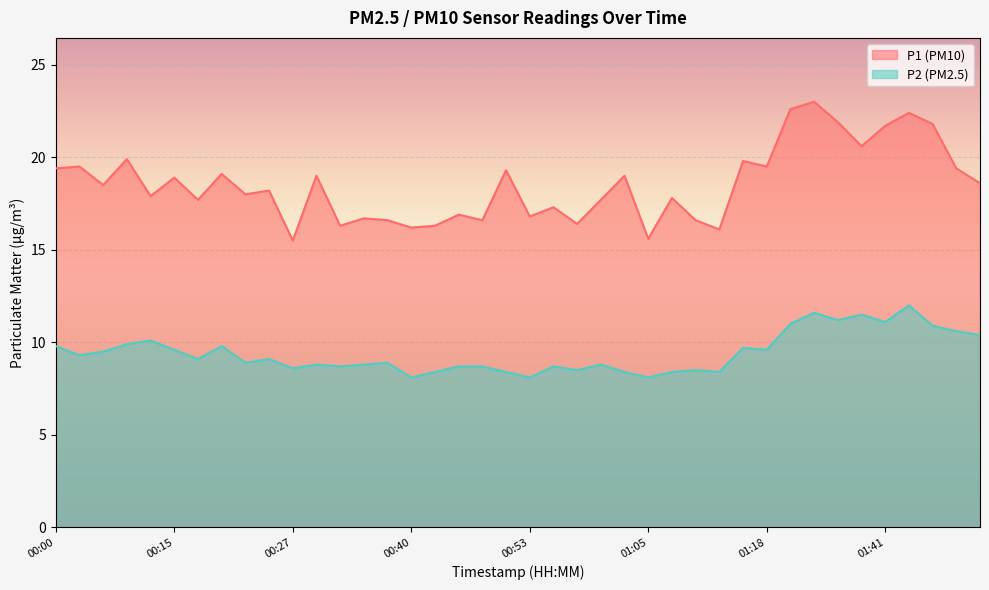

What is the value of the P1 point at the 24th from the left?

17.7